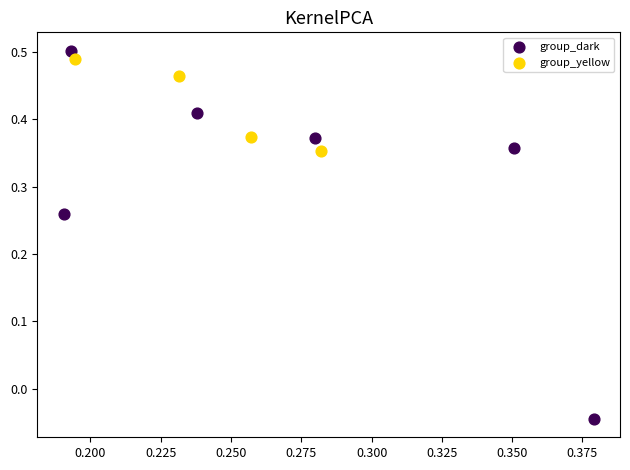

Which series has the widest spread of Y values?

group_dark